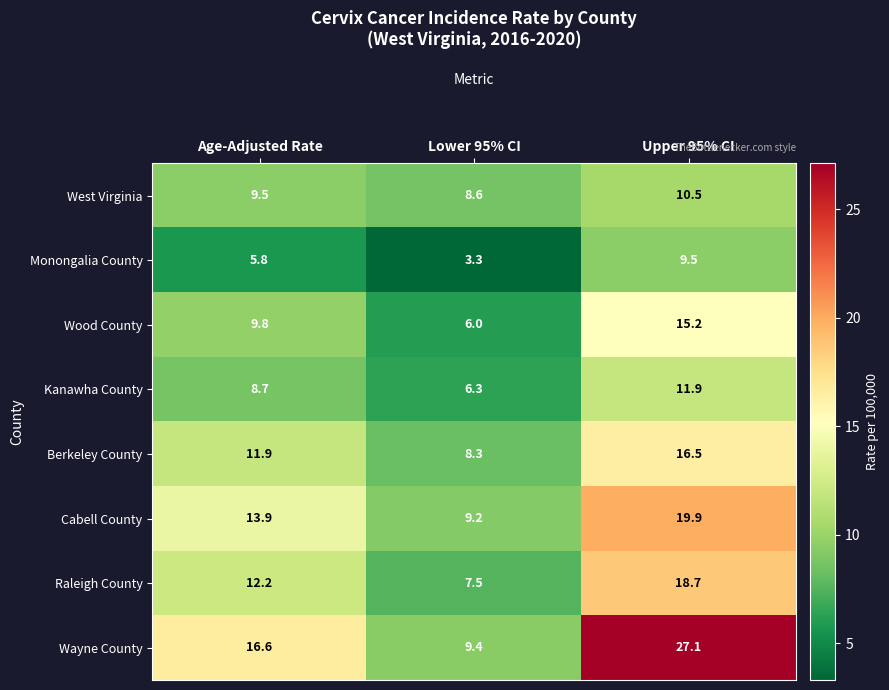

The value of Monongalia County at Lower 95% CI is 2.1. True or false?

False